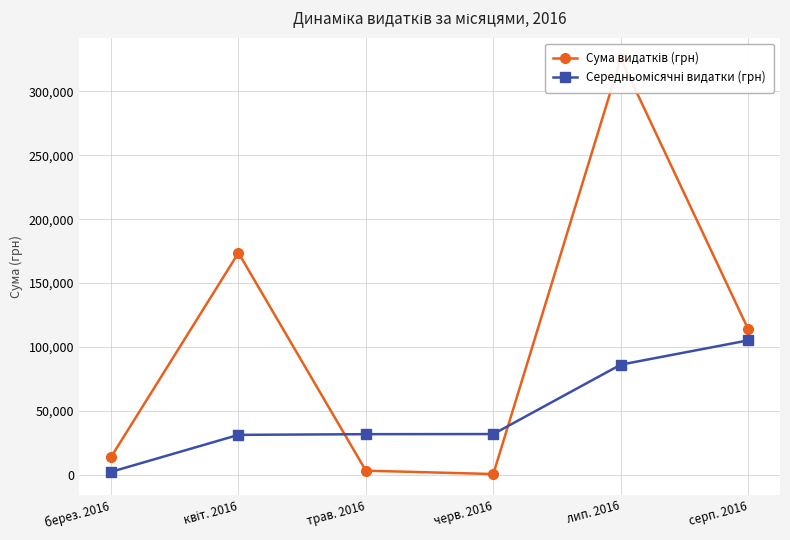

Does the chart display data point markers on the line(s)?

Yes